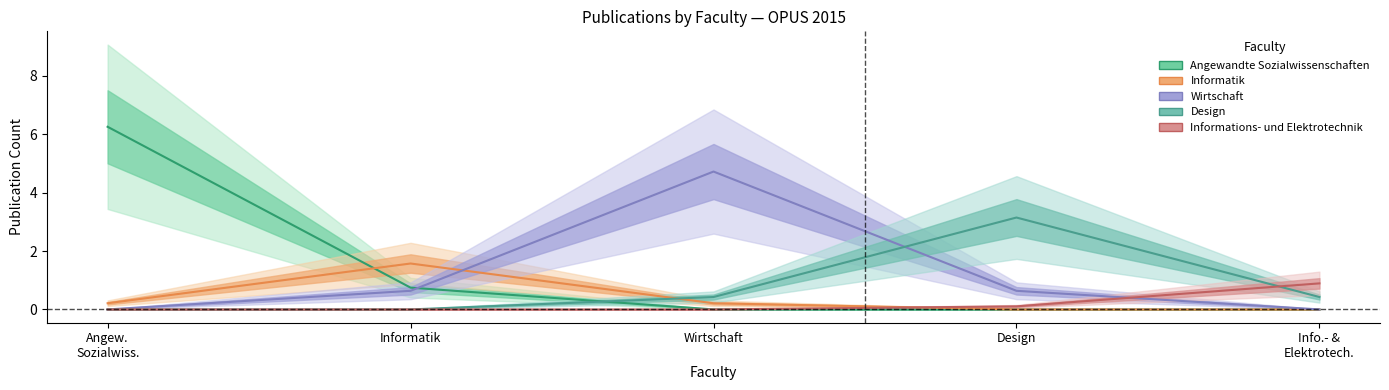

What is the label of the 3rd point from the left?

Wirtschaft